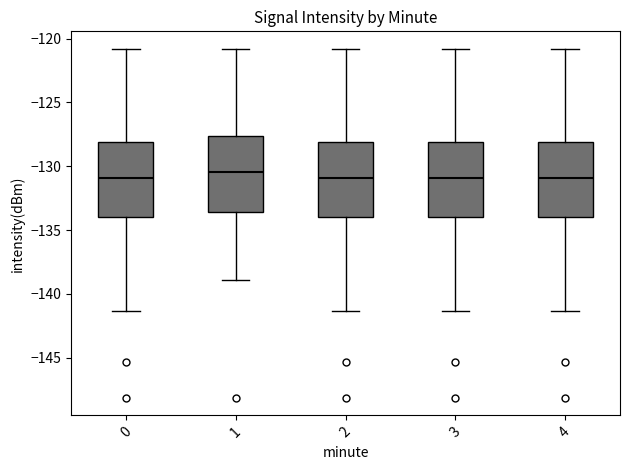

Where does the lower whisker of the box at x = 4 end on the y-axis? The values are not printed on the chart, so give them approximately, as read against the axis.

-141.5